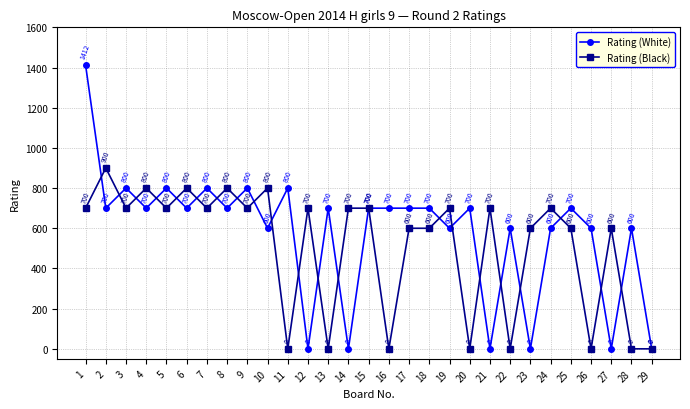

Is it true that Rating (White) equals 0 at 14?

True